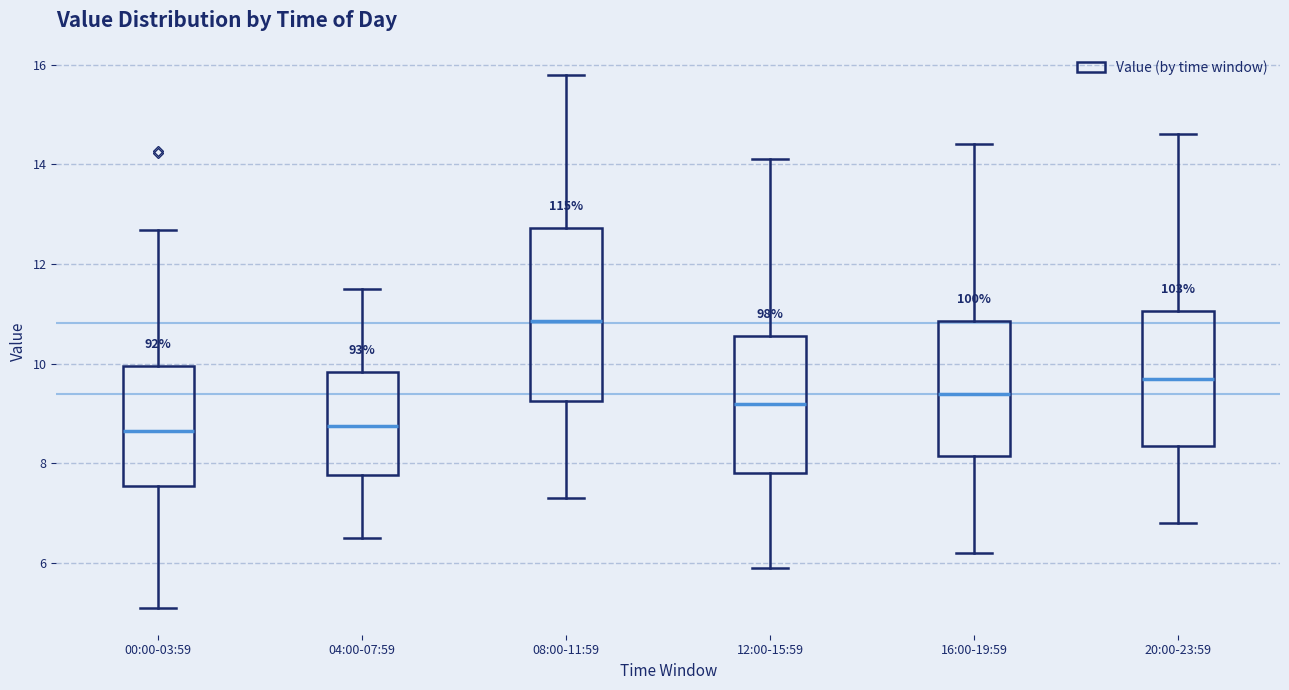

Which box has the highest median line?

08:00-11:59